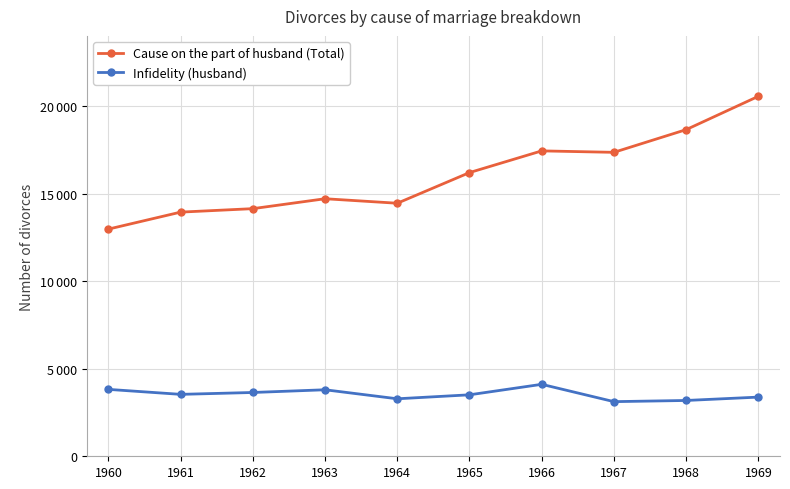

Is this an area chart (filled region under the line)?

No